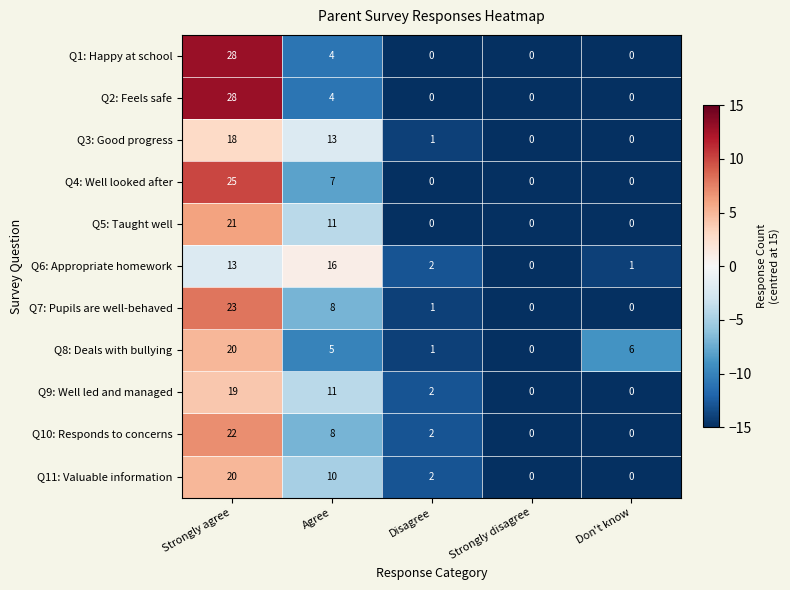

What is the total value across all series at Strongly agree?

237